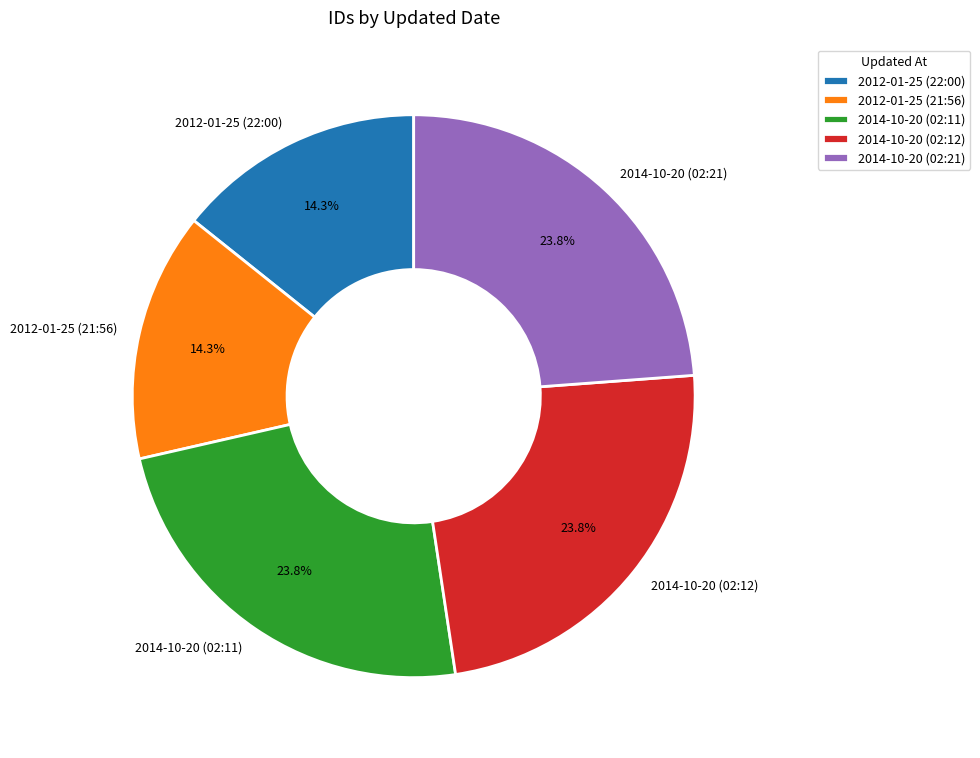

To the nearest percent, what is the difference between the largest and smallest slice percentages?

10%